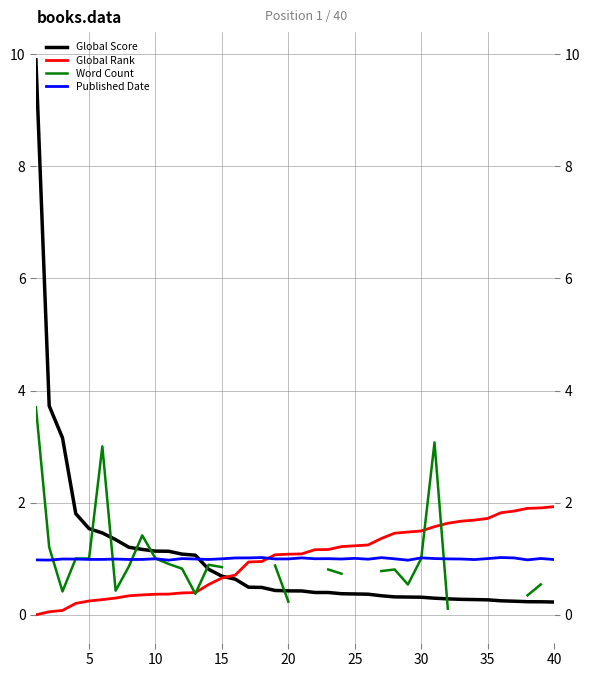

What are all the series names shown in the legend?

Global Score, Global Rank, Word Count, Published Date